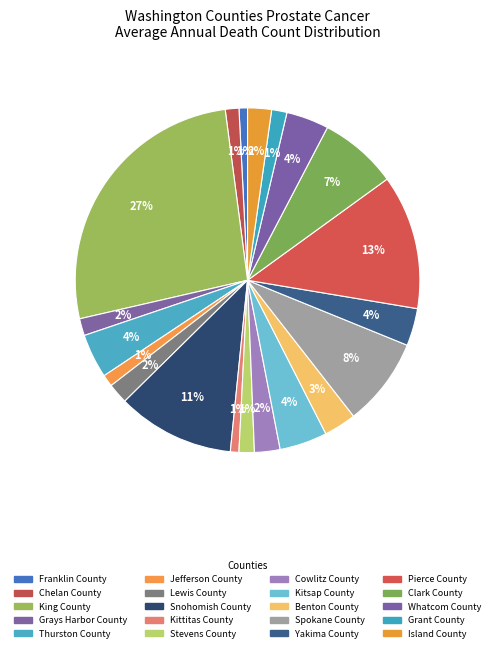

Count the number of slices in the pie.

20